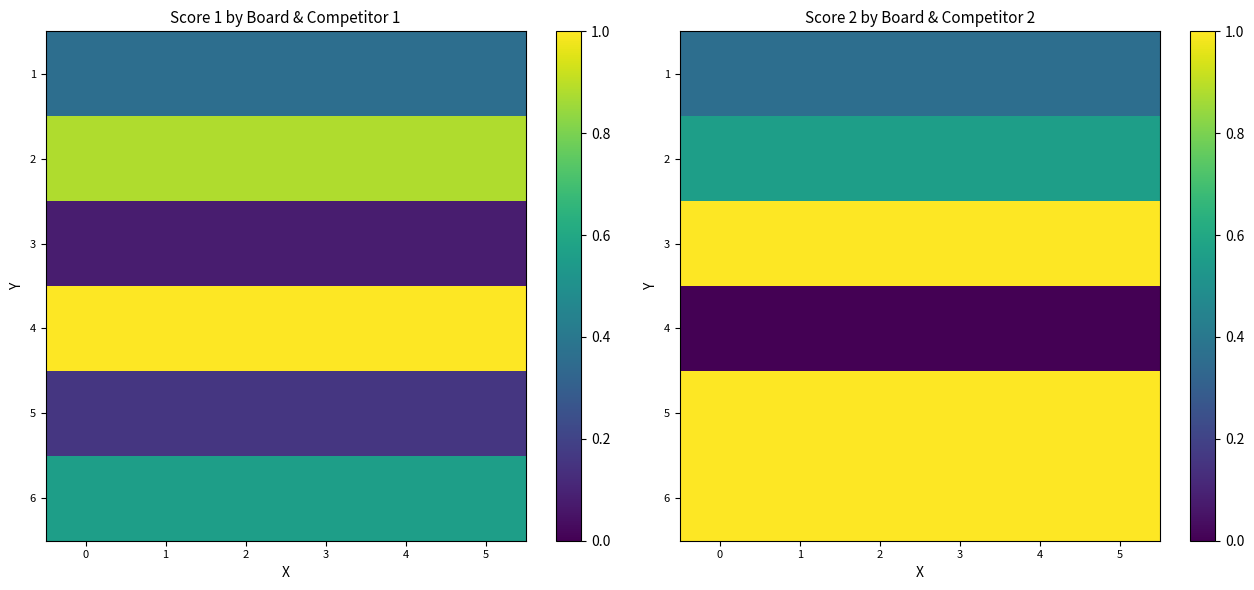

Is it true that 2 equals 0.6 at 2?

True